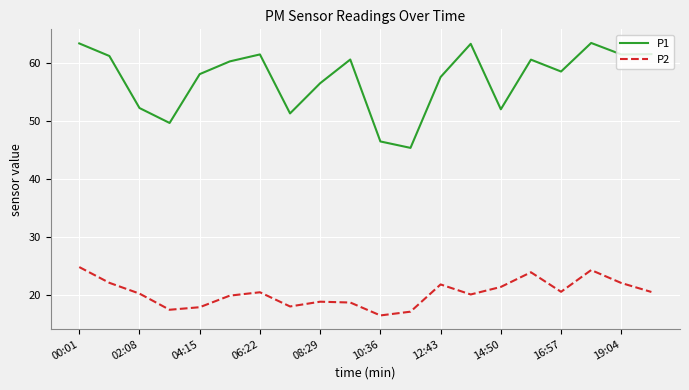

List the series in order of their overall mean, highest first.

P1, P2